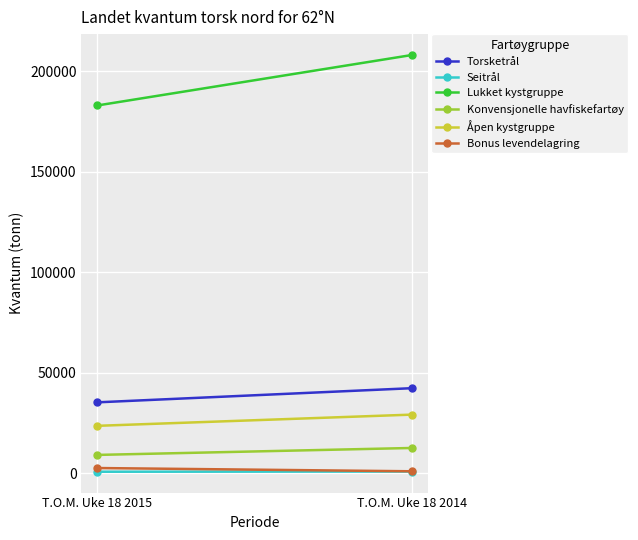

Rank the categories by Bonus levendelagring value from lowest to highest.

T.O.M. Uke 18 2014, T.O.M. Uke 18 2015